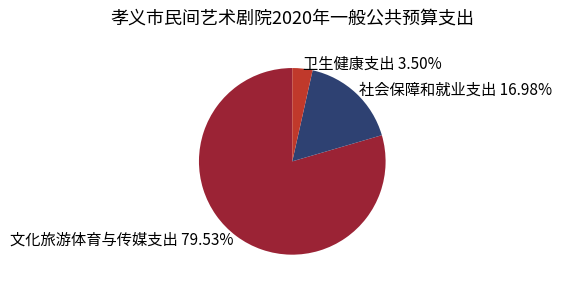

Is there a majority slice in this chart?

Yes